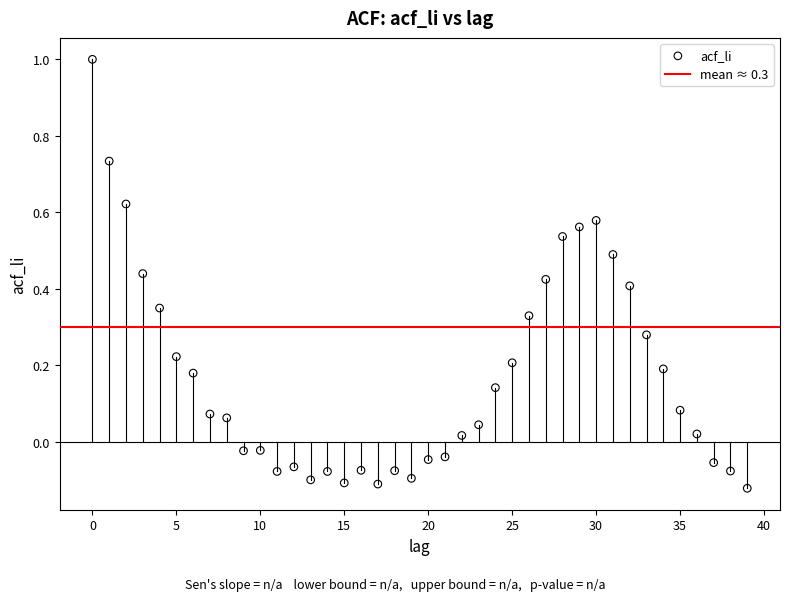

What is the range of Y values (max minus min)?

1.1